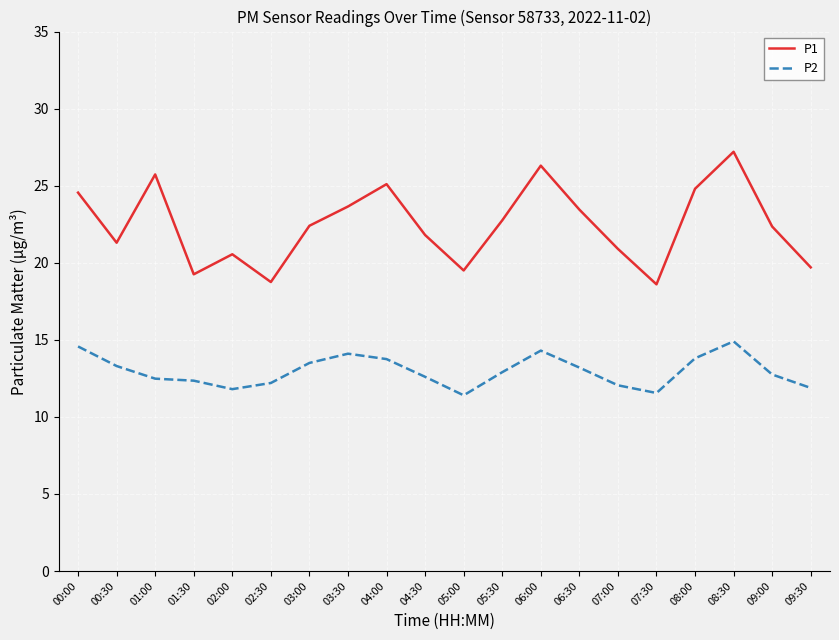

Is it true that P1 equals 19.5 at 05:00?

True